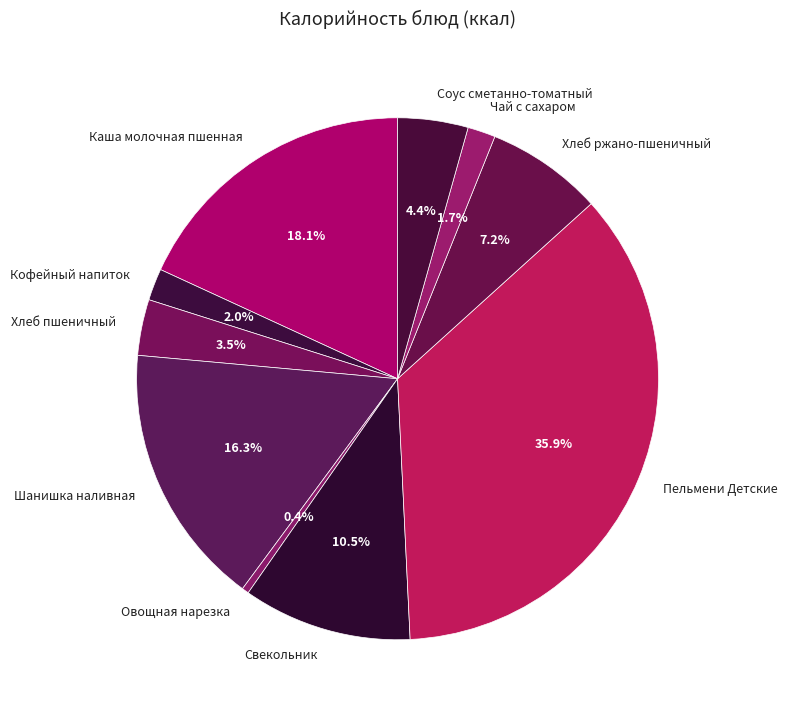

Count the number of slices in the pie.

10